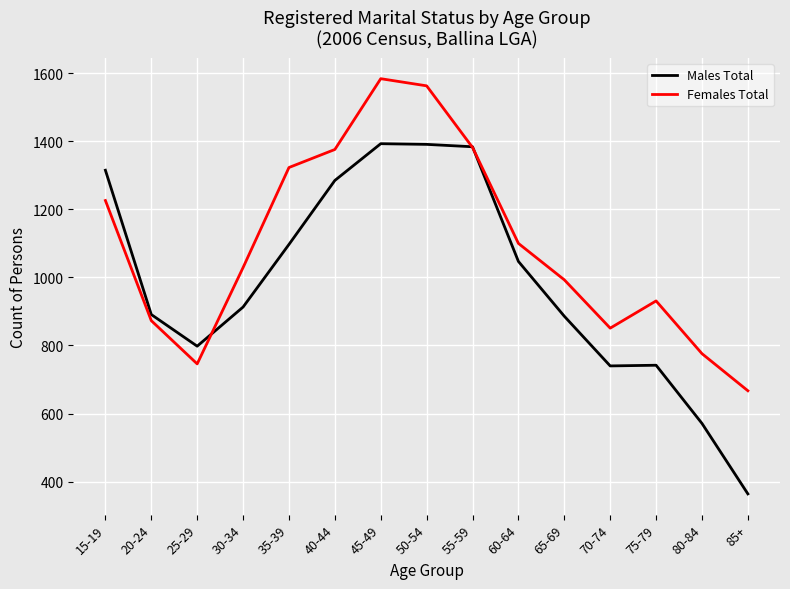

List the series in order of their peak value, lowest first.

Males Total, Females Total